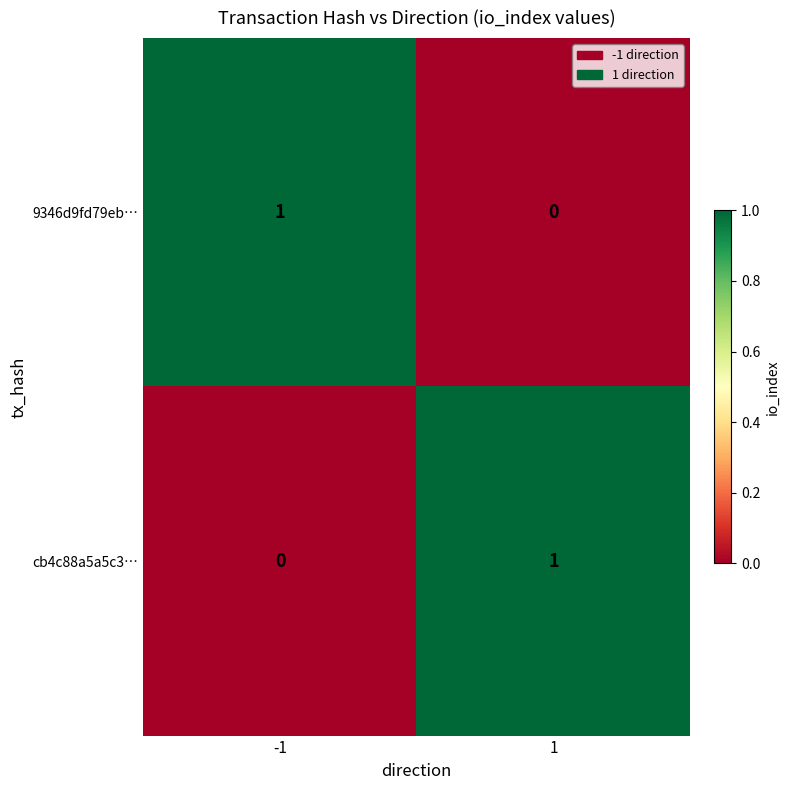

Rank the categories by cb4c88a5a5c3… value from lowest to highest.

-1, 1